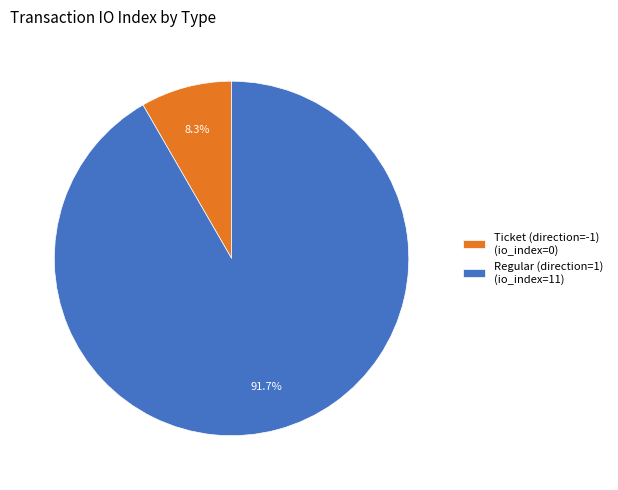

Does Regular (direction=1) (io_index=11) represent more than half of the total?

Yes